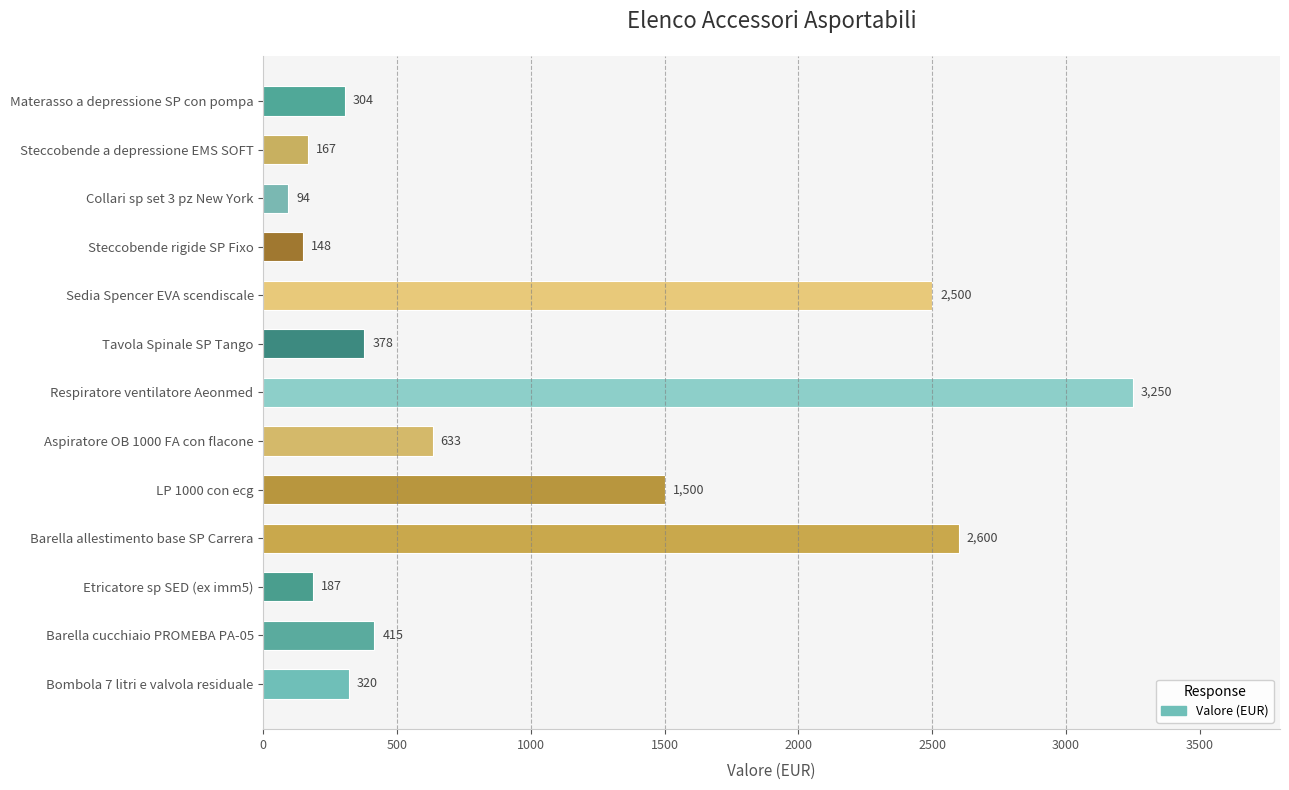

What is the difference between the maximum and minimum values?

3156